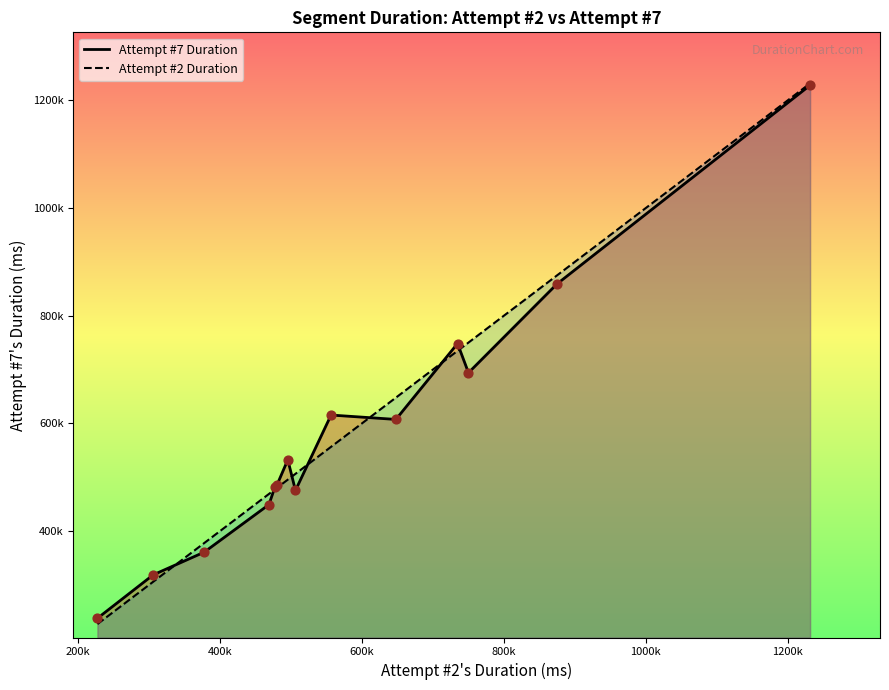

Which series has the largest Y range (max minus min)?

Attempt #2's Duration (ms) line